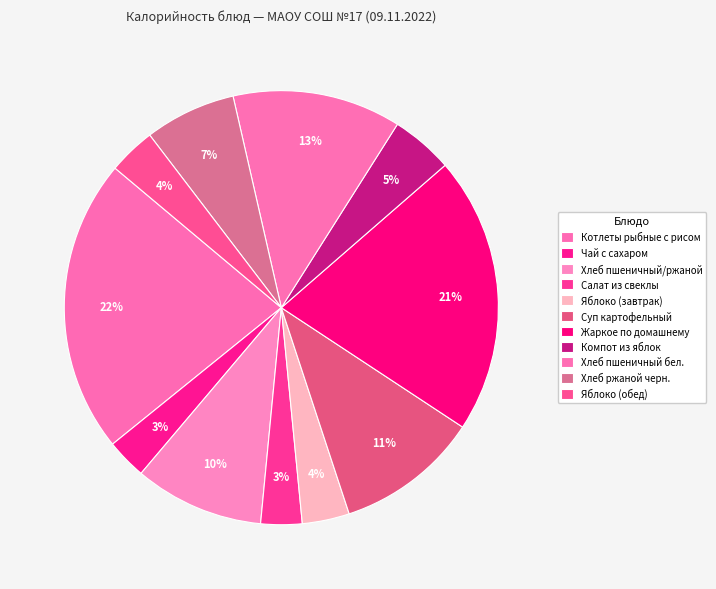

Which has a higher value, Суп картофельный or Хлеб пшеничный бел.?

Хлеб пшеничный бел.